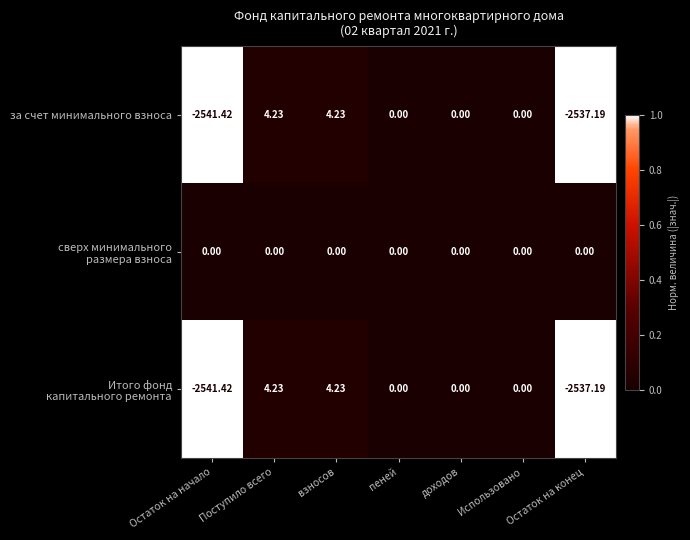

How many series are shown in this chart?

3